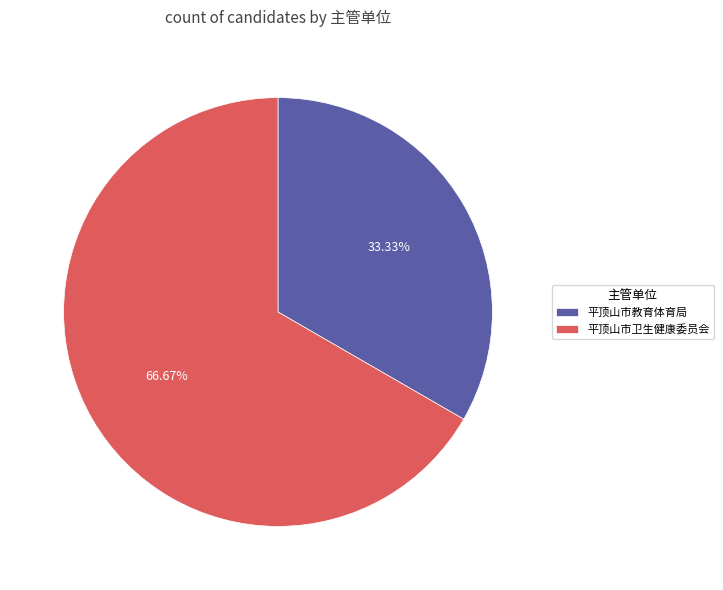

What is the ratio of the value at 平顶山市教育体育局 to the value at 平顶山市卫生健康委员会?

0.5